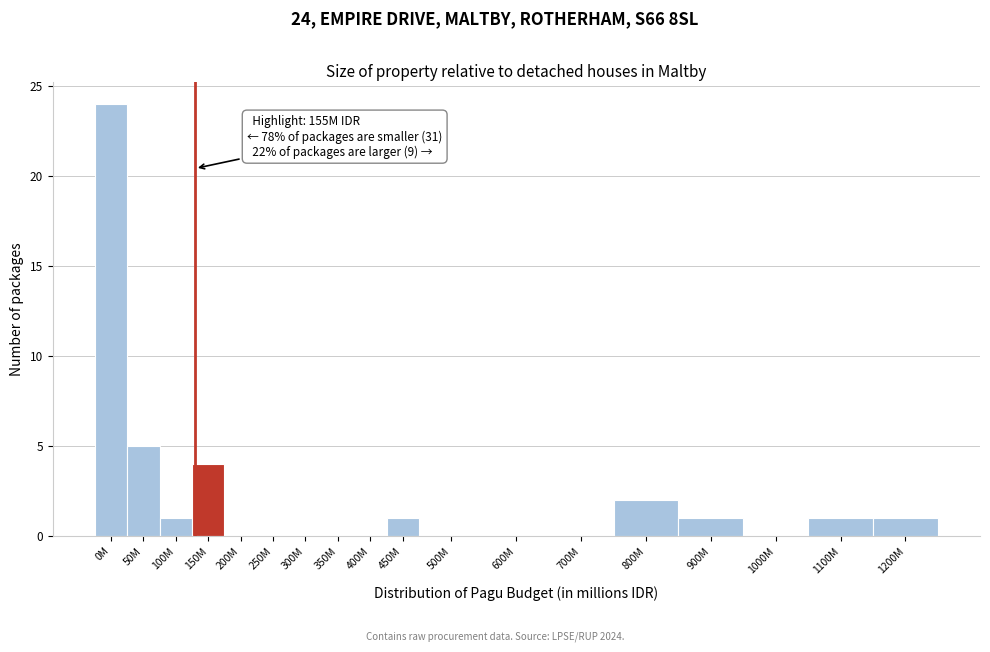

Reading left to right, transcribe all the data shown in this chart.

0M=24	50M=5	100M=1	150M=4	200M=0	250M=0	300M=0	350M=0	400M=0	450M=1	500M=0	600M=0	700M=0	800M=2	900M=1	1000M=0	1100M=1	1200M=1